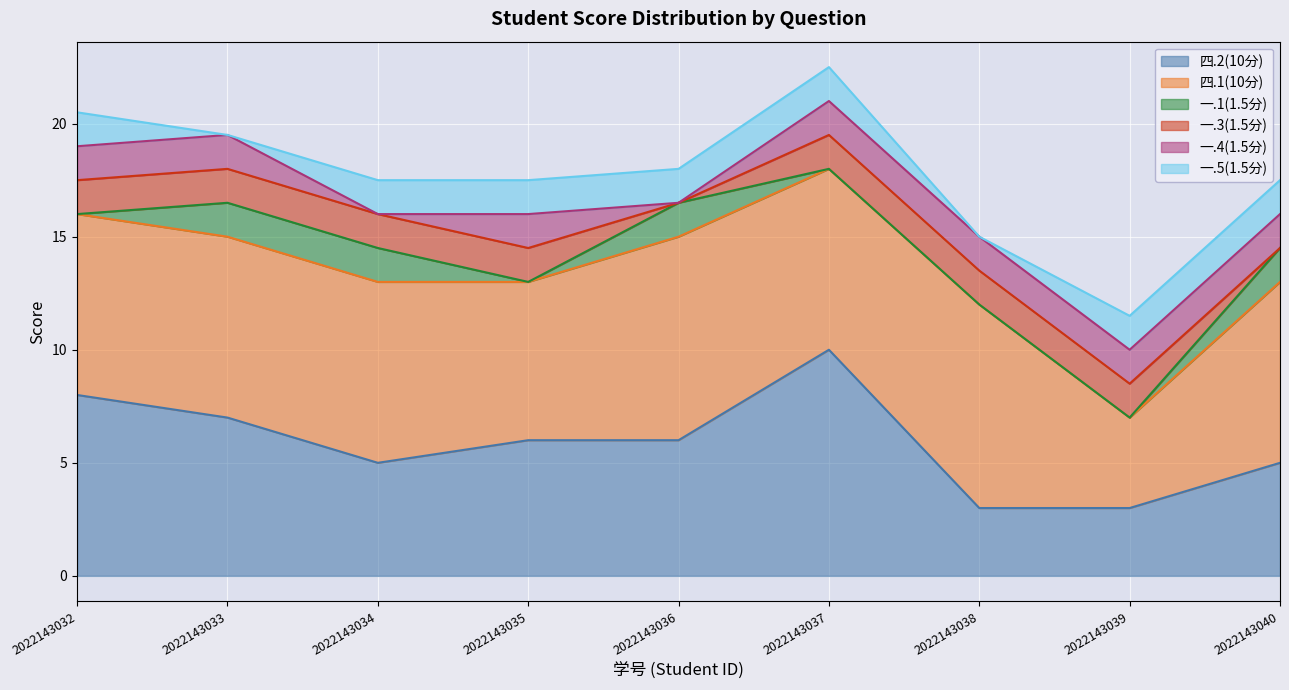

Where is the first local maximum for 一.4(1.5分)?

2022143035